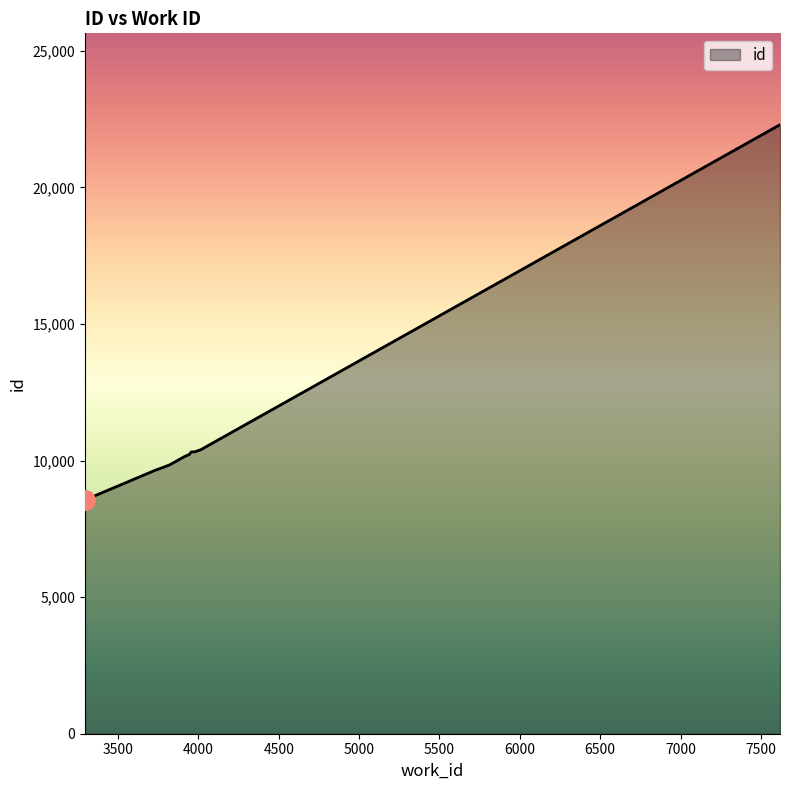

What is the greatest value displayed?

22297